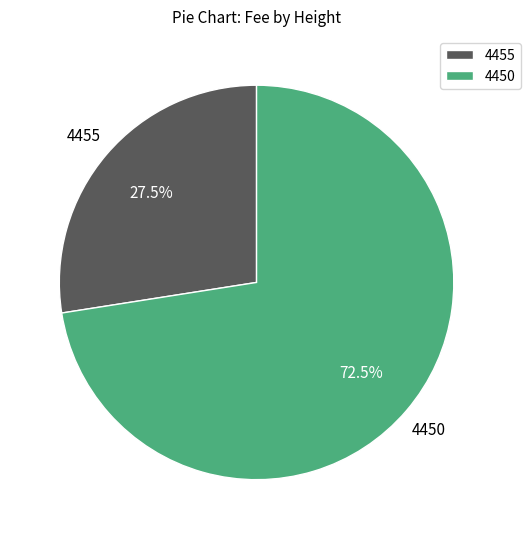

What is the largest slice in the pie chart?

4450